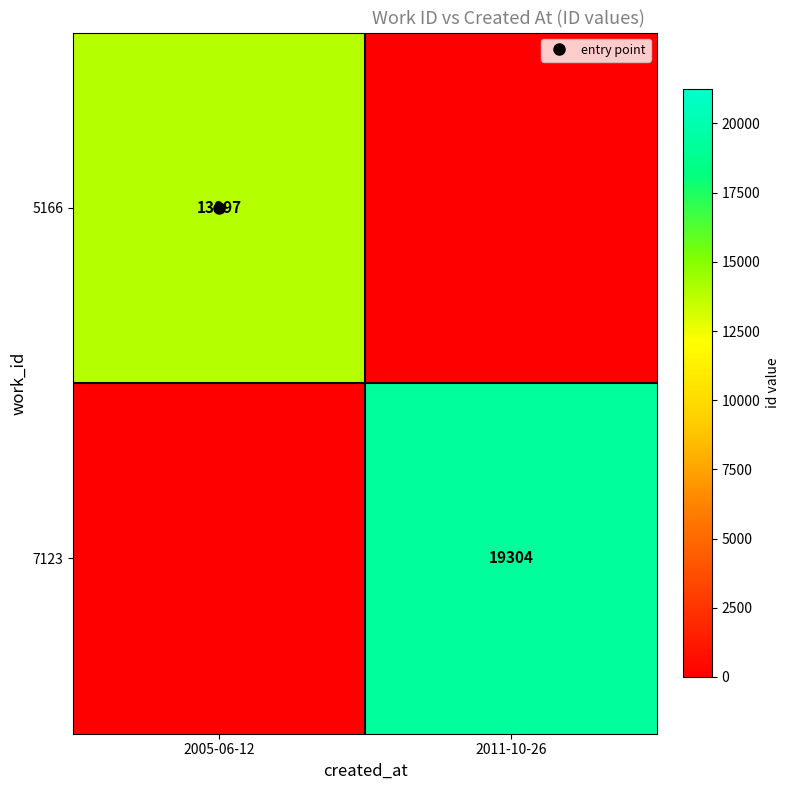

What is the sum of all 5166 values?

13897